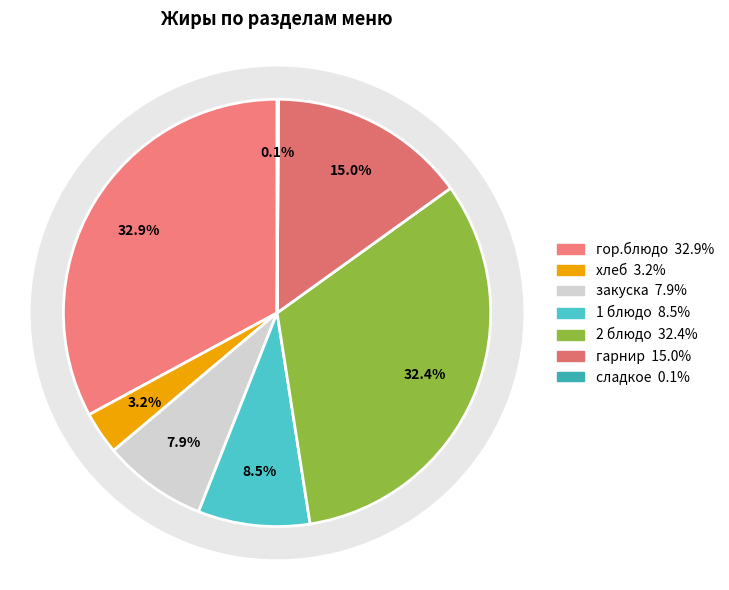

Is it true that 1 блюдо is 8% of the pie?

True